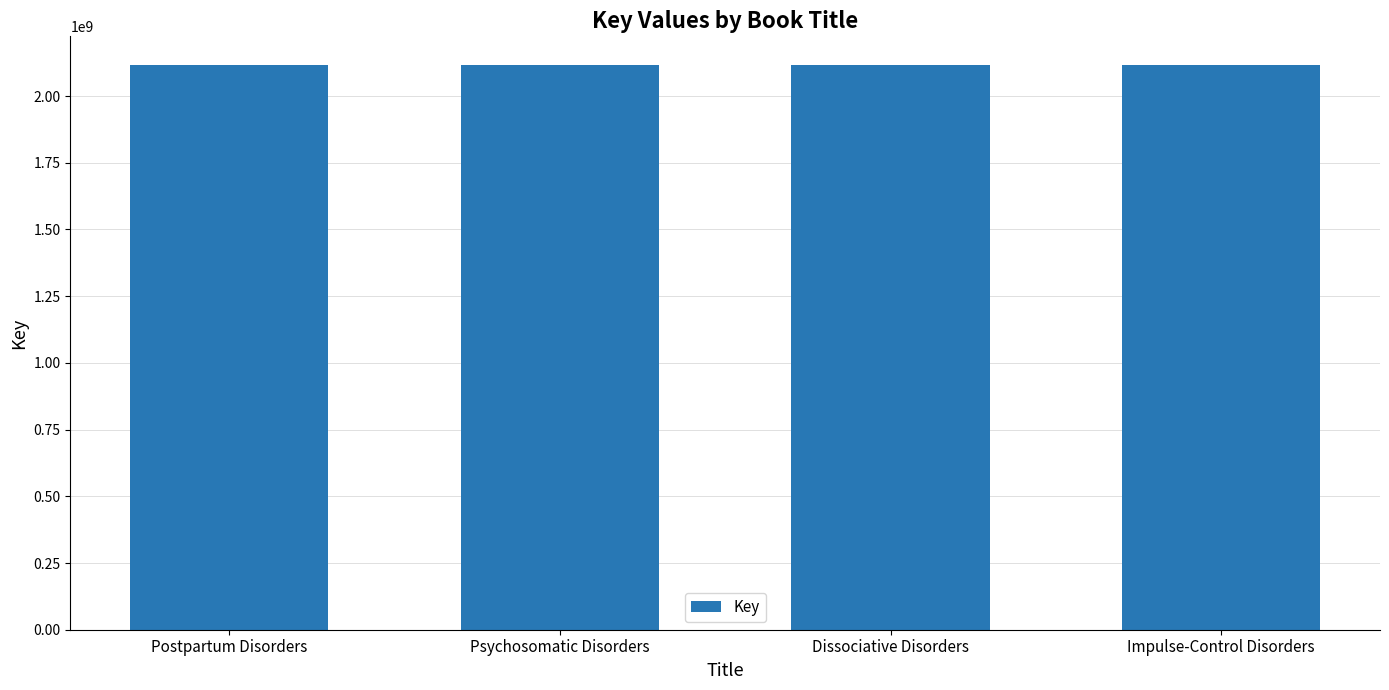

What is the label of the 1st bar from the right?

Impulse-Control Disorders